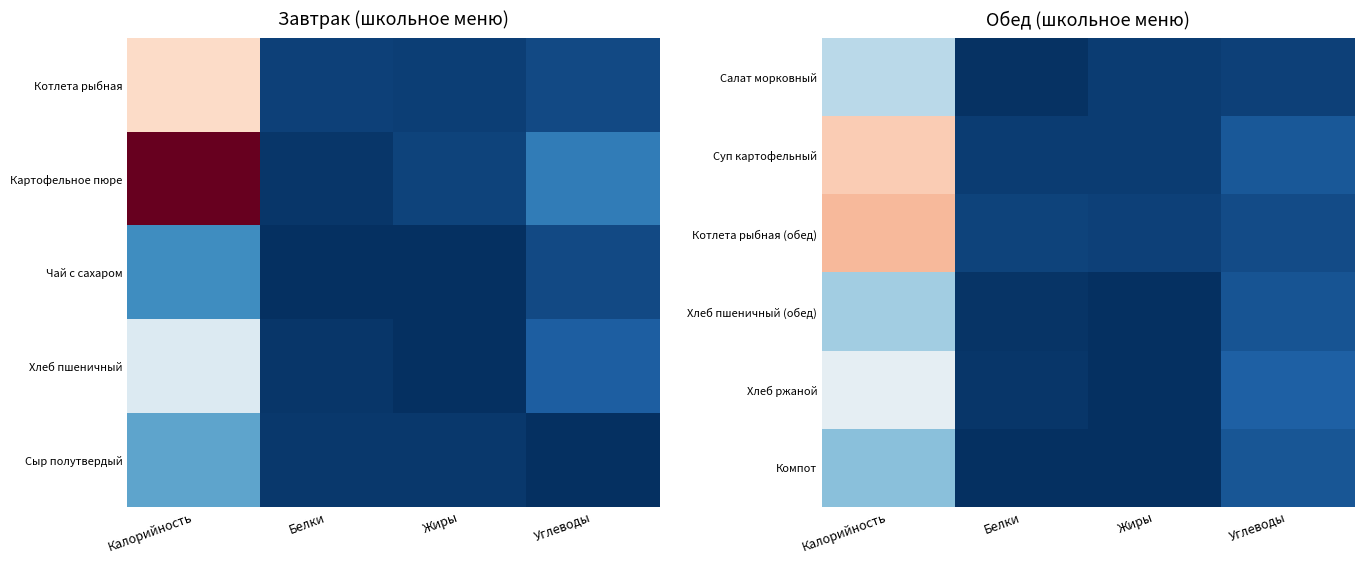

The Хлеб ржаной series shows 132.9 at Калорийность. True or false?

False